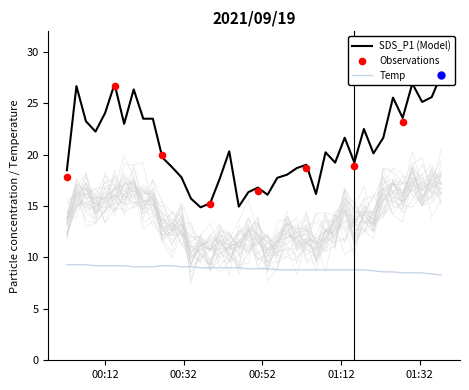

Which series contains the lowest Y value?

Temp